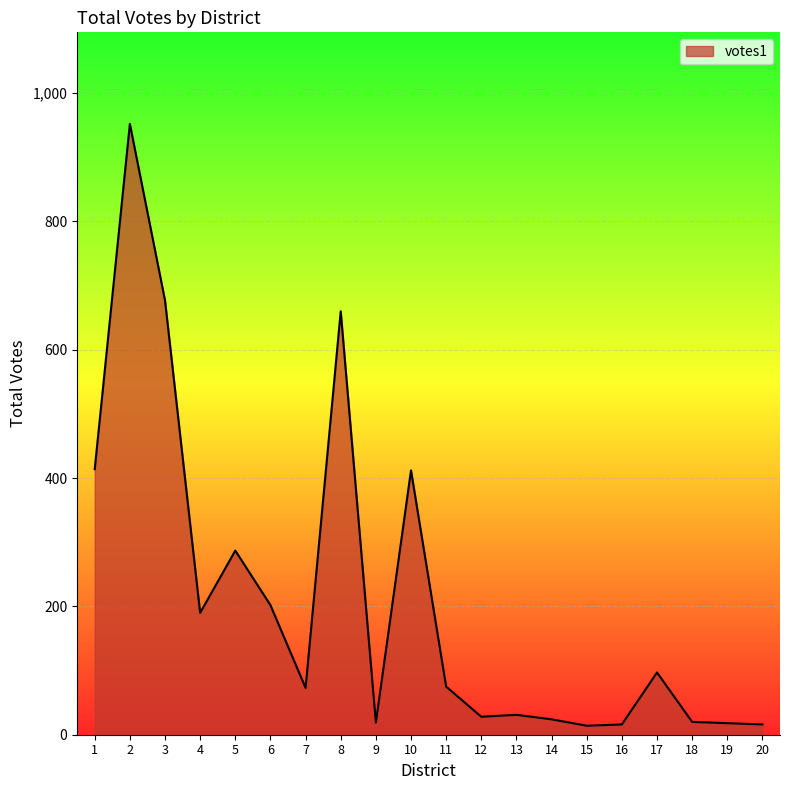

What is the greatest value displayed?

952